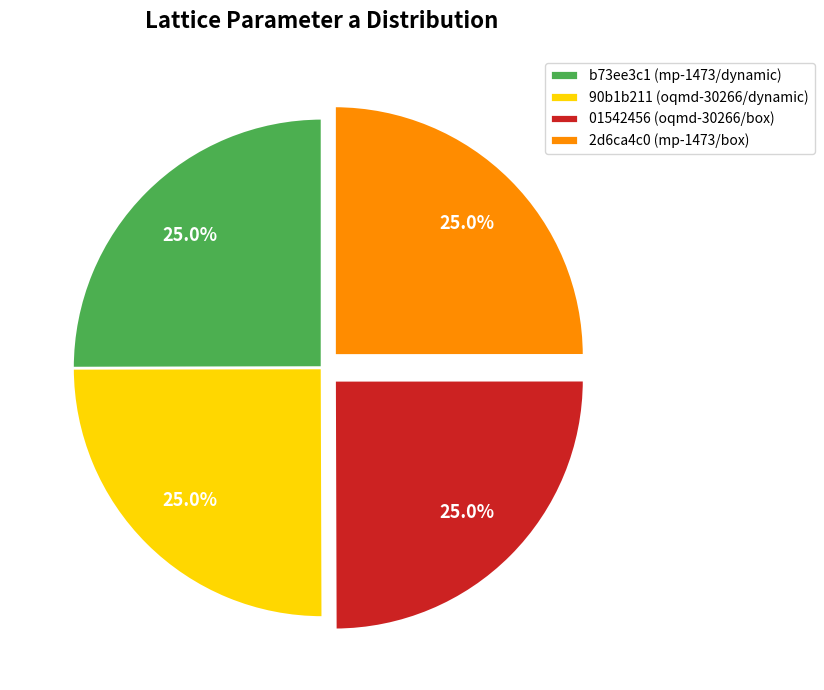

Is it true that b73ee3c1 is 20% of the pie?

False